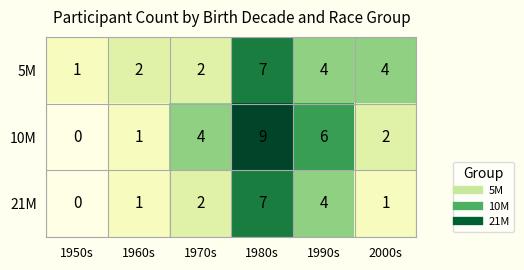

Reading left to right, transcribe all the data shown in this chart.

5М: 1	2	2	7	4	4
10М: 0	1	4	9	6	2
21М: 0	1	2	7	4	1